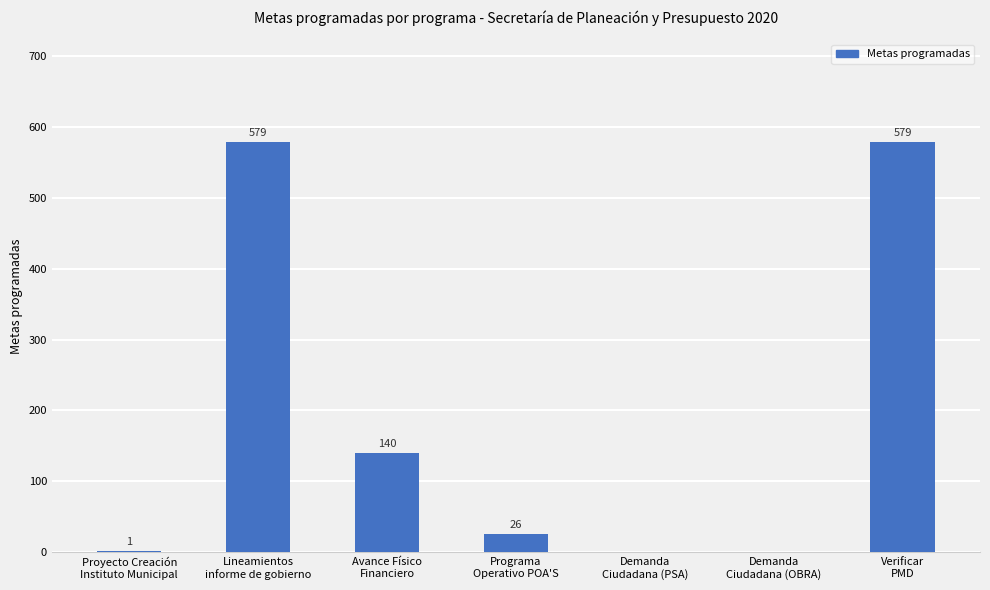

Reading left to right, transcribe all the data shown in this chart.

Proyecto Creación
Instituto Municipal=1	Lineamientos
informe de gobierno=579	Avance Físico
Financiero=140	Programa
Operativo POA'S=26	Demanda
Ciudadana (PSA)=0	Demanda
Ciudadana (OBRA)=0	Verificar
PMD=579